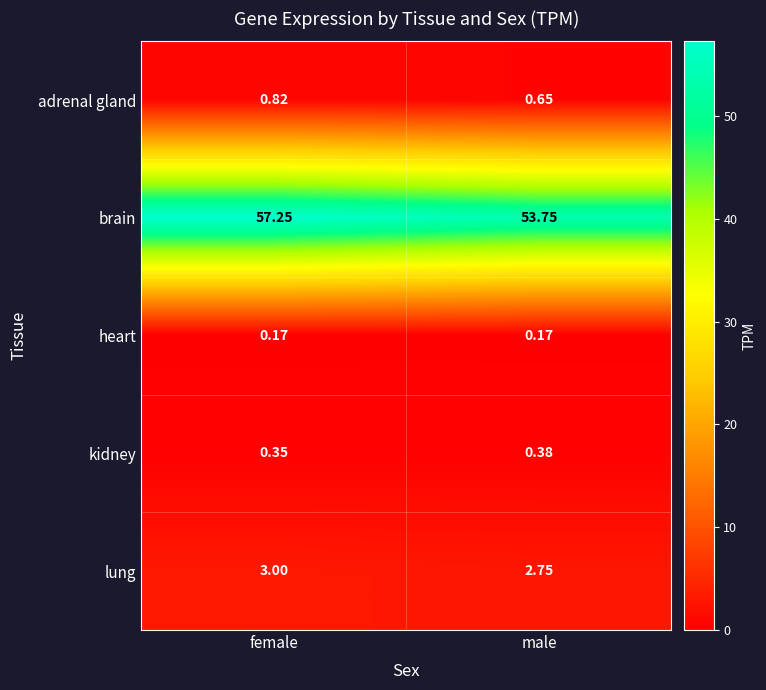

Which series has the largest total across all categories?

brain